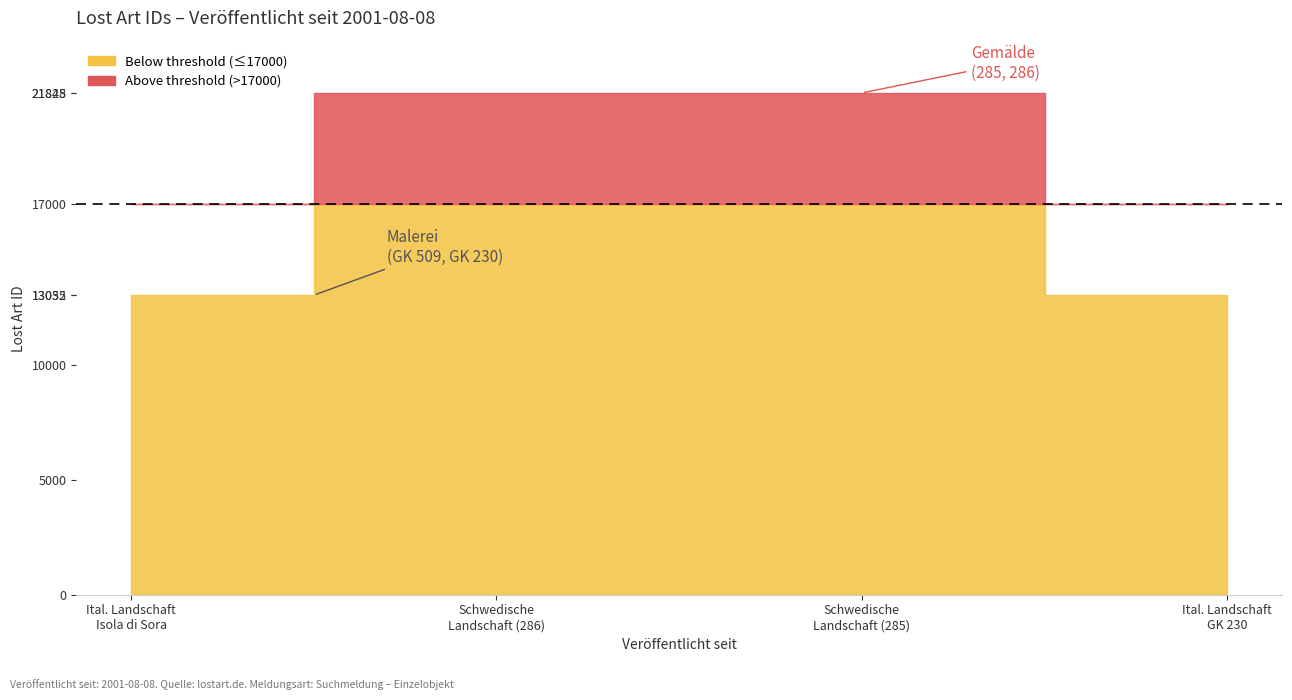

The chart shows a value of 13052 at 2001-08-08 (GK 509). True or false?

True